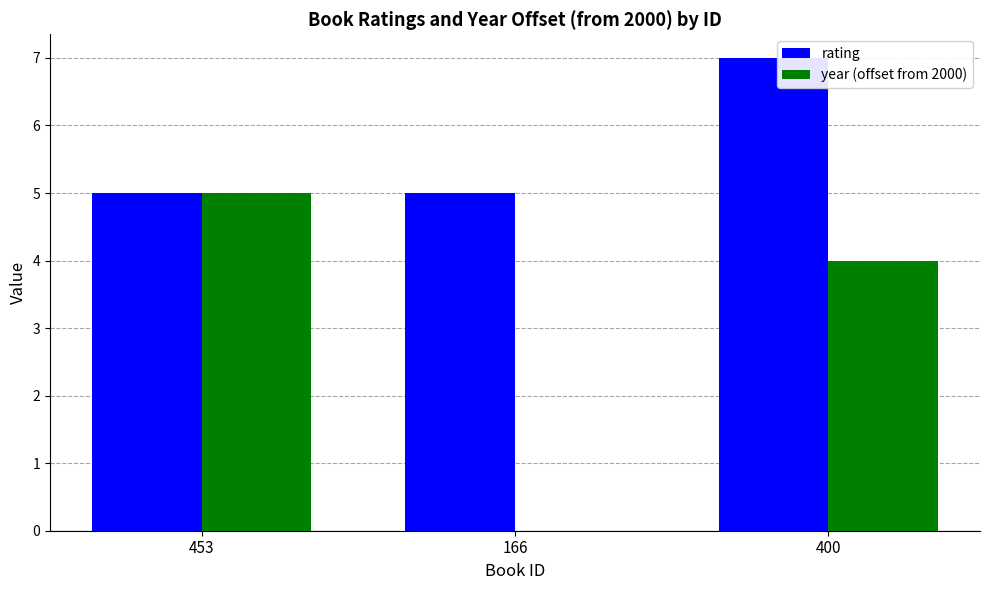

Is it true that rating equals 3 at 166?

False